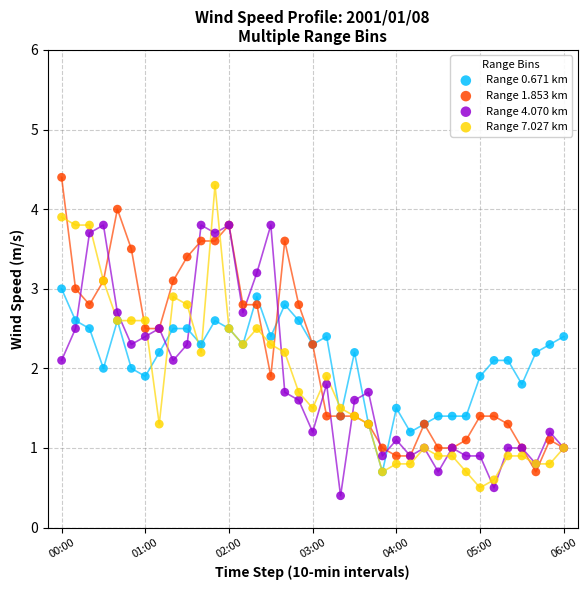

Which series has the largest Y range (max minus min)?

Range 7.027 km